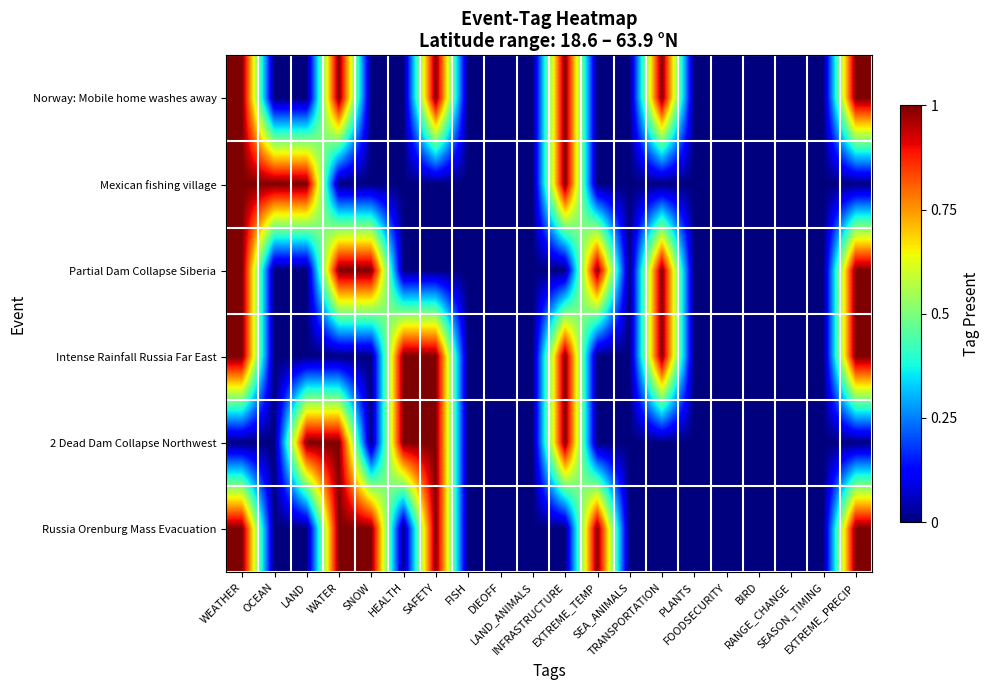

Reading left to right, transcribe all the data shown in this chart.

Norway: Mobile home washes away: WEATHER=1	OCEAN=0	LAND=0	WATER=1	SNOW=0	HEALTH=0	SAFETY=1	FISH=0	DIEOFF=0	LAND_ANIMALS=0	INFRASTRUCTURE=1	EXTREME_TEMP=0	SEA_ANIMALS=0	TRANSPORTATION=1	PLANTS=0	FOODSECURITY=0	BIRD=0	RANGE_CHANGE=0	SEASON_TIMING=0	EXTREME_PRECIP=1
Mexican fishing village: WEATHER=1	OCEAN=1	LAND=1	WATER=0	SNOW=0	HEALTH=0	SAFETY=0	FISH=0	DIEOFF=0	LAND_ANIMALS=0	INFRASTRUCTURE=1	EXTREME_TEMP=0	SEA_ANIMALS=0	TRANSPORTATION=0	PLANTS=0	FOODSECURITY=0	BIRD=0	RANGE_CHANGE=0	SEASON_TIMING=0	EXTREME_PRECIP=0
Partial Dam Collapse Siberia: WEATHER=1	OCEAN=0	LAND=0	WATER=1	SNOW=1	HEALTH=0	SAFETY=0	FISH=0	DIEOFF=0	LAND_ANIMALS=0	INFRASTRUCTURE=0	EXTREME_TEMP=1	SEA_ANIMALS=0	TRANSPORTATION=1	PLANTS=0	FOODSECURITY=0	BIRD=0	RANGE_CHANGE=0	SEASON_TIMING=0	EXTREME_PRECIP=1
Intense Rainfall Russia Far East: WEATHER=1	OCEAN=0	LAND=0	WATER=0	SNOW=0	HEALTH=1	SAFETY=1	FISH=0	DIEOFF=0	LAND_ANIMALS=0	INFRASTRUCTURE=1	EXTREME_TEMP=0	SEA_ANIMALS=0	TRANSPORTATION=1	PLANTS=0	FOODSECURITY=0	BIRD=0	RANGE_CHANGE=0	SEASON_TIMING=0	EXTREME_PRECIP=1
2 Dead Dam Collapse Northwest: WEATHER=0	OCEAN=0	LAND=1	WATER=1	SNOW=0	HEALTH=1	SAFETY=1	FISH=0	DIEOFF=0	LAND_ANIMALS=0	INFRASTRUCTURE=1	EXTREME_TEMP=0	SEA_ANIMALS=0	TRANSPORTATION=0	PLANTS=0	FOODSECURITY=0	BIRD=0	RANGE_CHANGE=0	SEASON_TIMING=0	EXTREME_PRECIP=0
Russia Orenburg Mass Evacuation: WEATHER=1	OCEAN=0	LAND=0	WATER=1	SNOW=1	HEALTH=0	SAFETY=1	FISH=0	DIEOFF=0	LAND_ANIMALS=0	INFRASTRUCTURE=0	EXTREME_TEMP=1	SEA_ANIMALS=0	TRANSPORTATION=0	PLANTS=0	FOODSECURITY=0	BIRD=0	RANGE_CHANGE=0	SEASON_TIMING=0	EXTREME_PRECIP=1